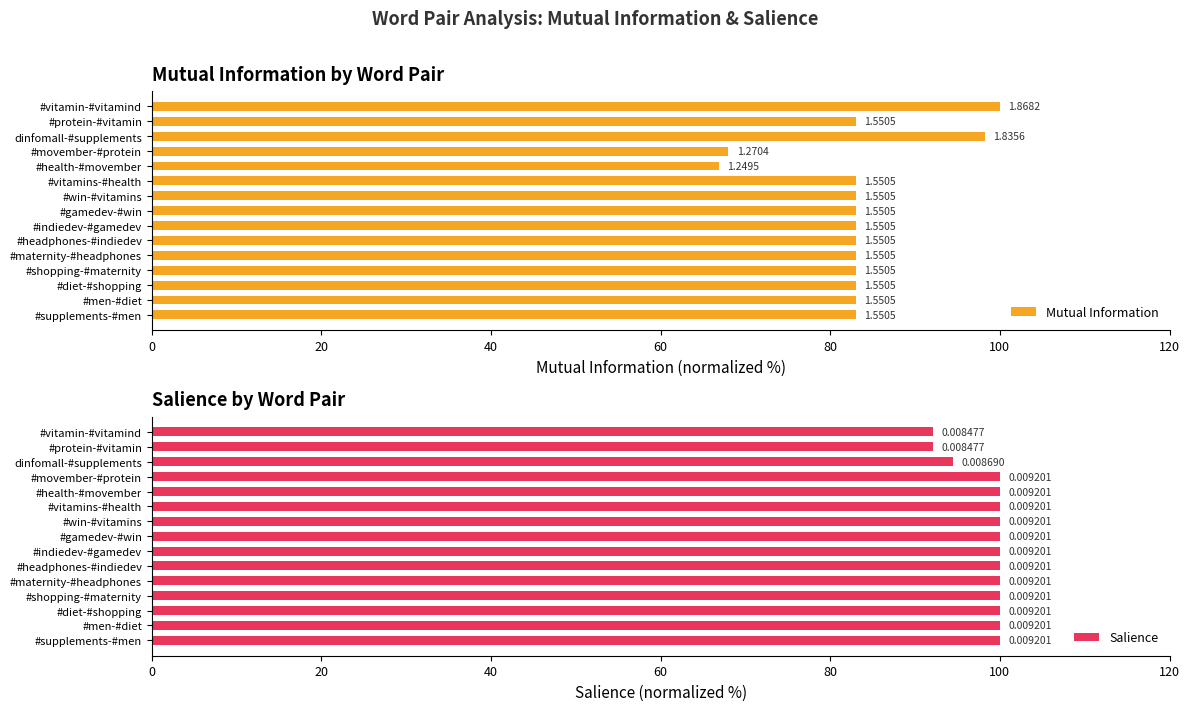

Rank the series by their maximum value, from lowest to highest.

Mutual Information, Salience